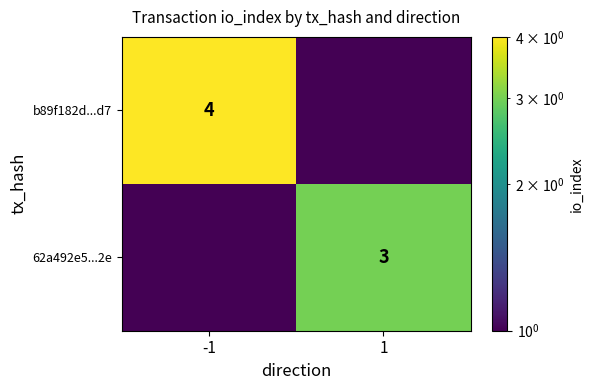

The value of b89f182d...d7 at -1 is 6. True or false?

False